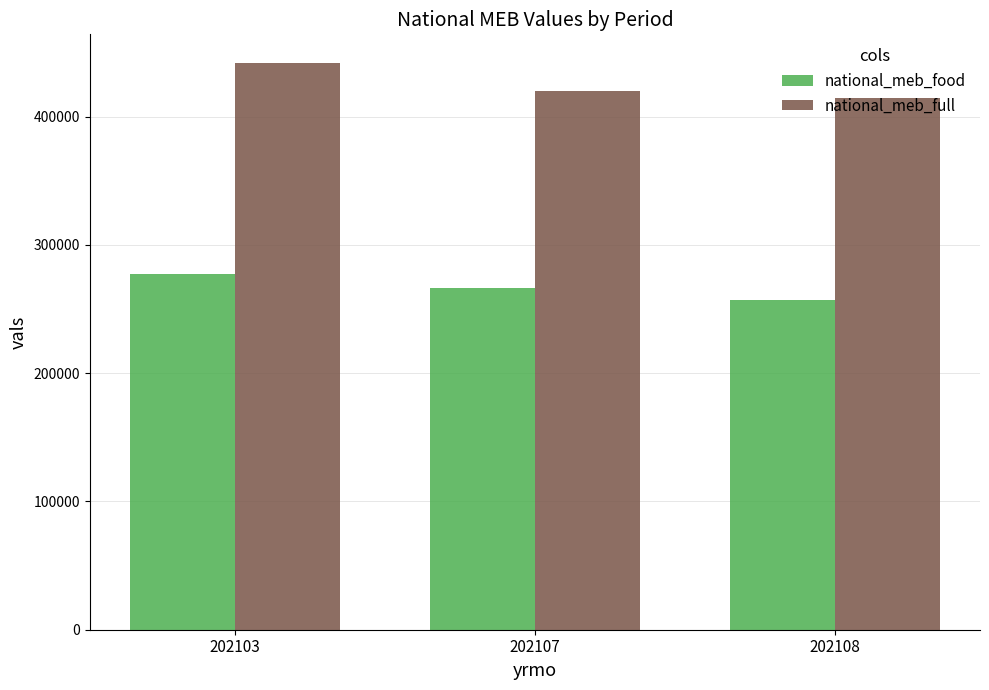

What are all the series names shown in the legend?

national_meb_food, national_meb_full